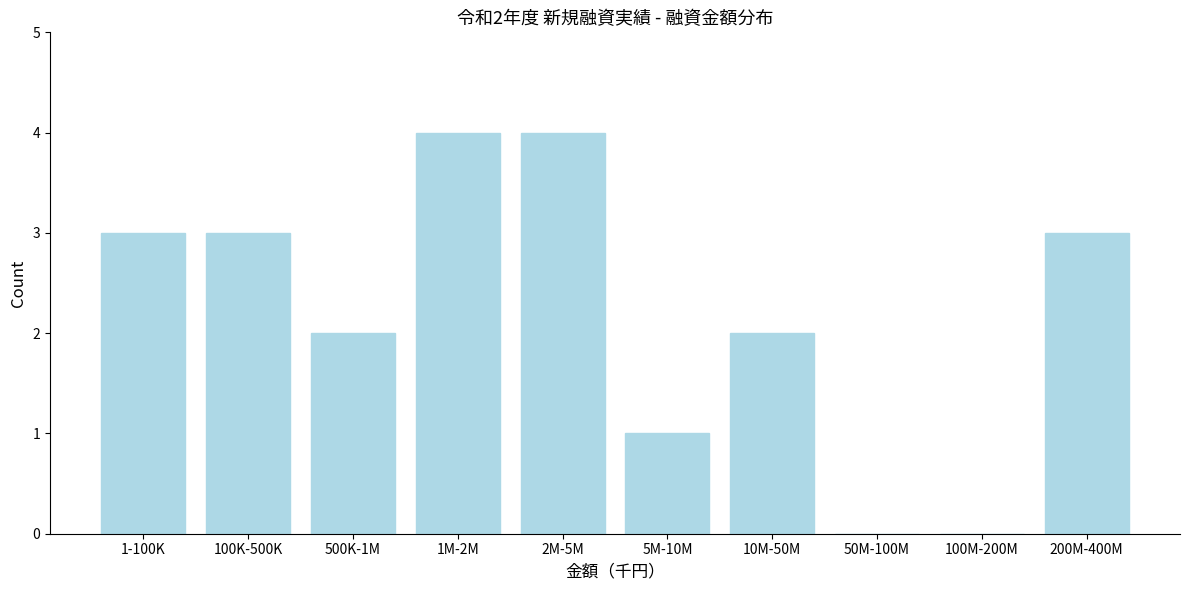

Reading left to right, extract all data points from this chart.

1-100K=3	100K-500K=3	500K-1M=2	1M-2M=4	2M-5M=4	5M-10M=1	10M-50M=2	50M-100M=0	100M-200M=0	200M-400M=3